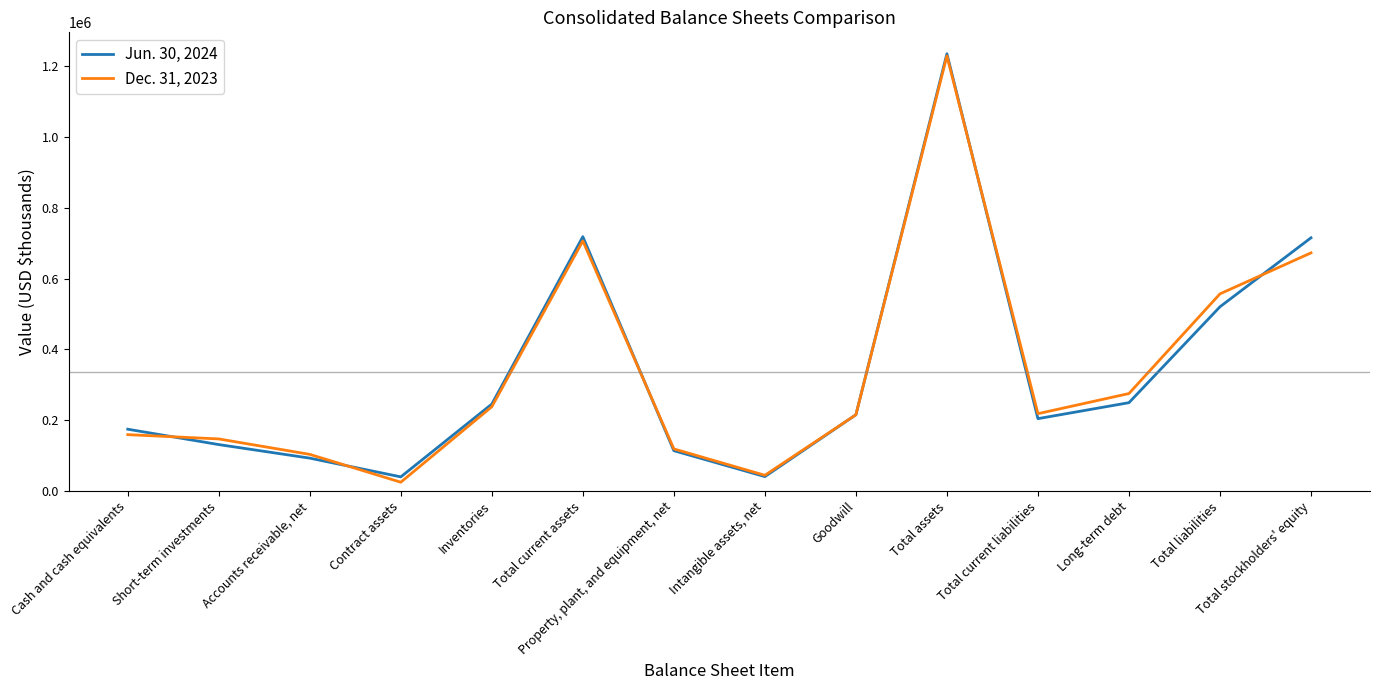

What are all the series names shown in the legend?

Jun. 30, 2024, Dec. 31, 2023